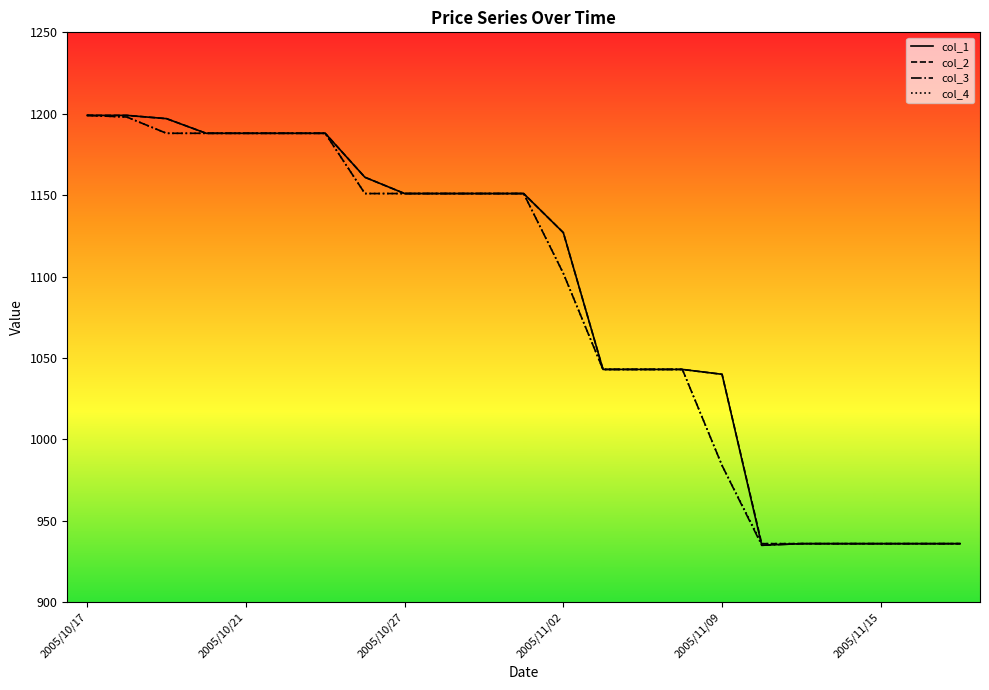

What is the maximum value for col_3?

1199